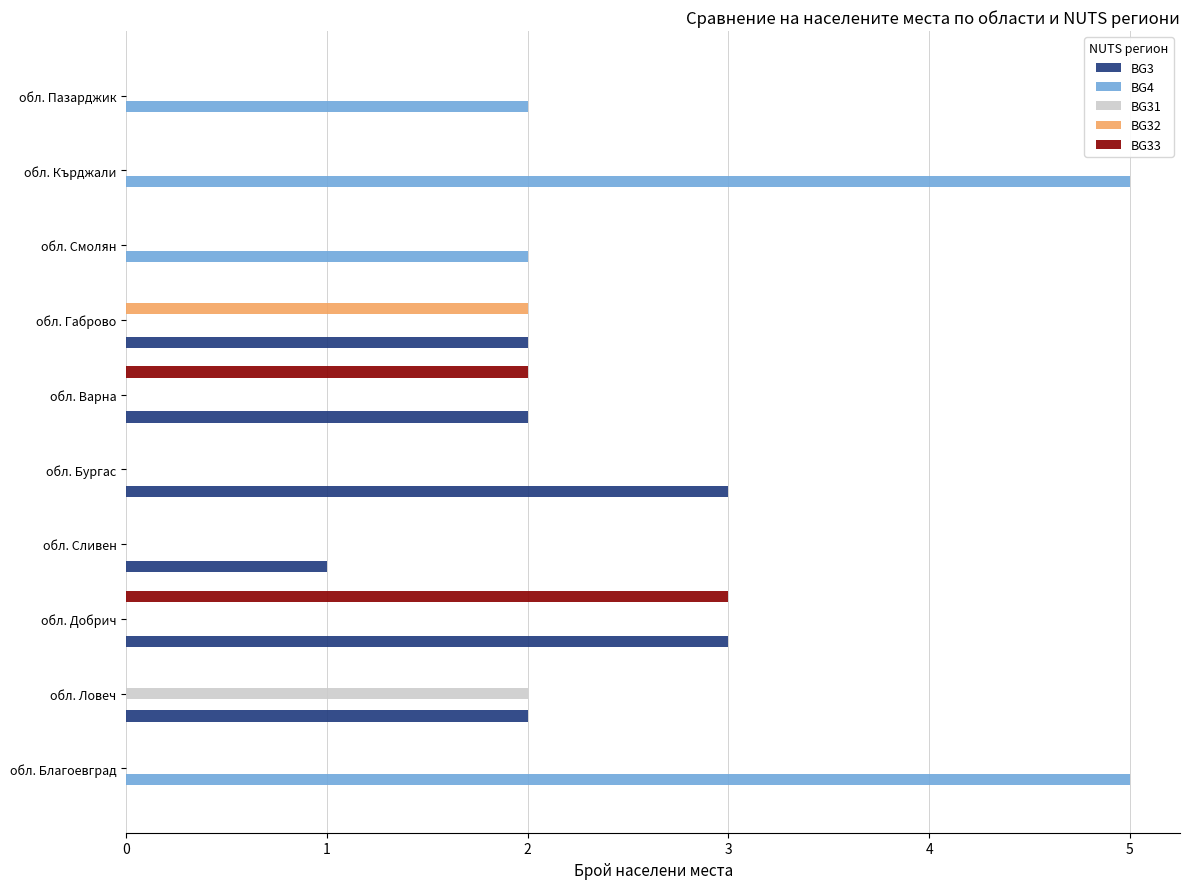

The BG3 series shows 1 at обл. Сливен. True or false?

True